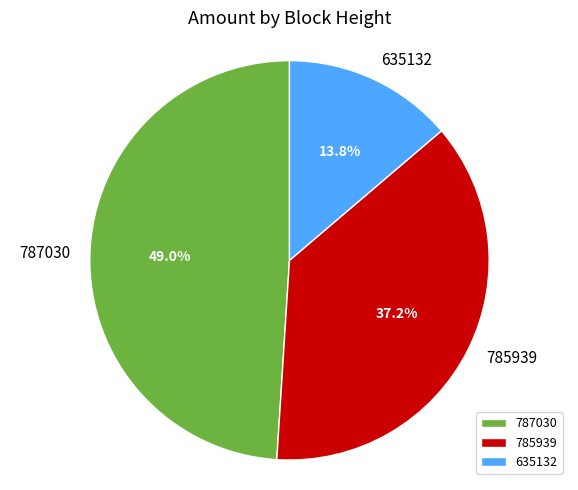

The 785939 slice represents 37% of the pie. True or false?

True